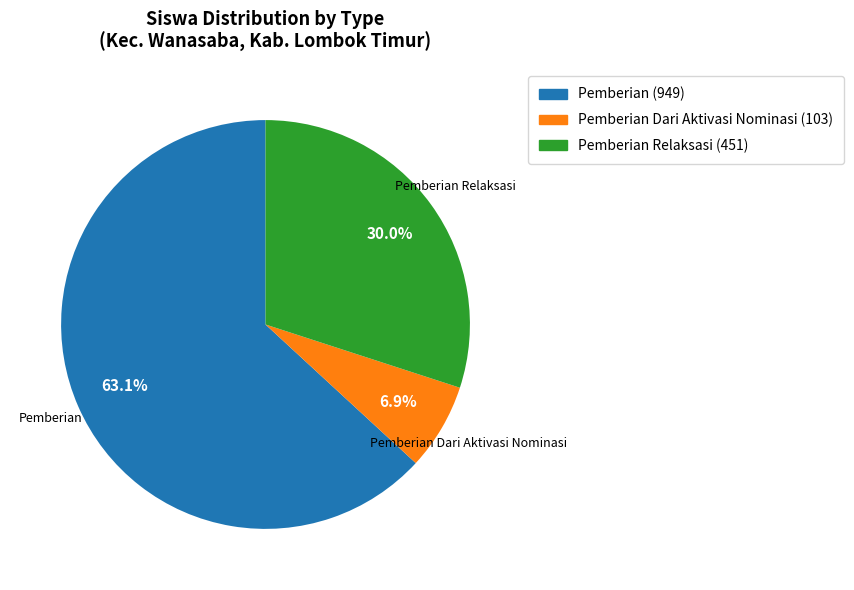

Does any single category account for the majority?

Yes